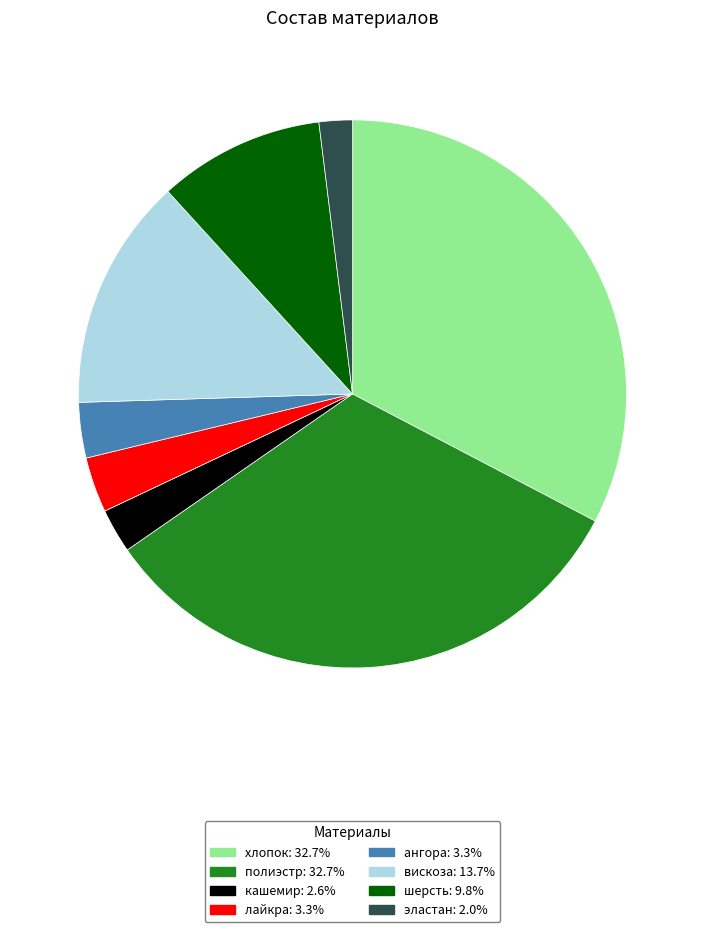

True or false: кашемир accounts for 3% of the total.

True